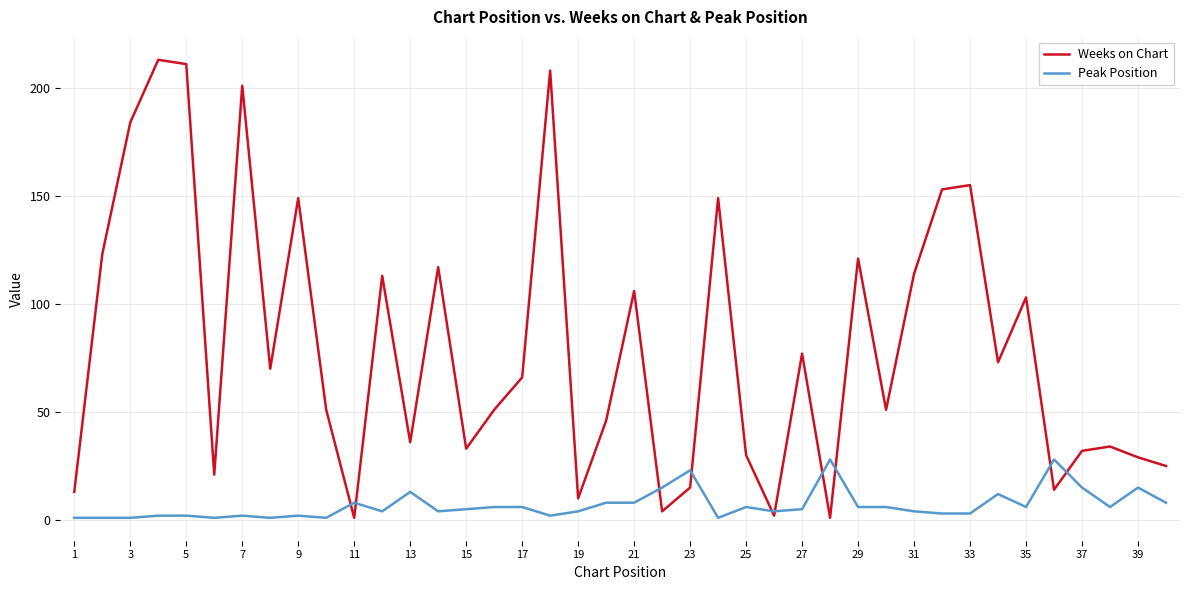

Which series has the largest range (max minus min)?

Weeks on Chart